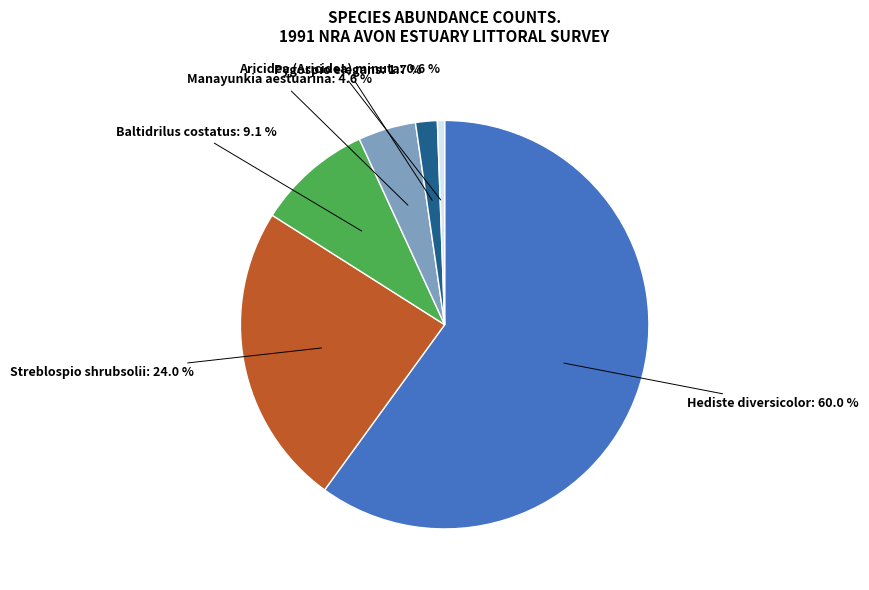

To the nearest percent, what is the average slice percentage?

17%